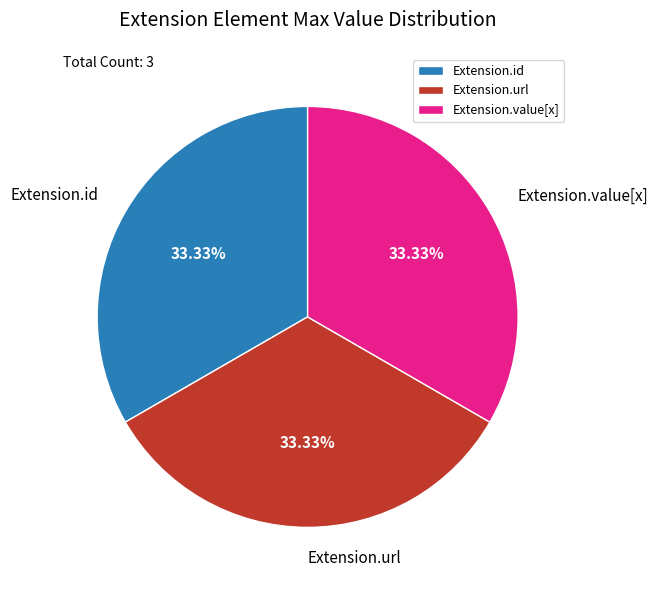

Is Extension.value[x] the majority of the pie?

No